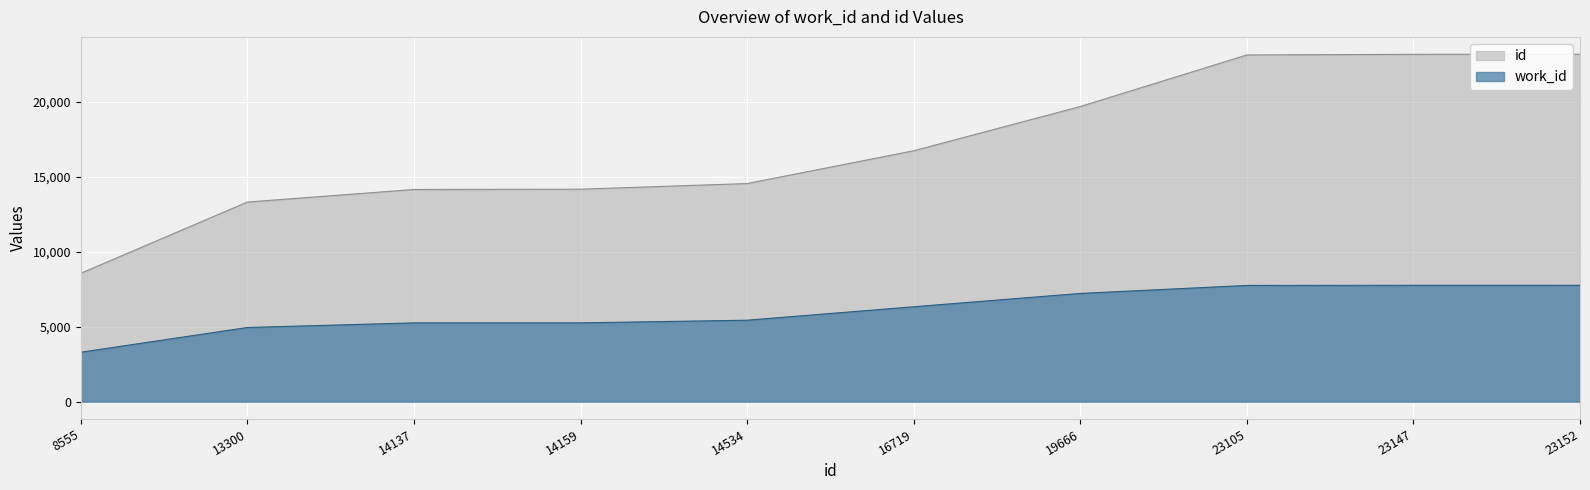

Is the value of work_id at 8555 greater than the value of id at 14159?

No